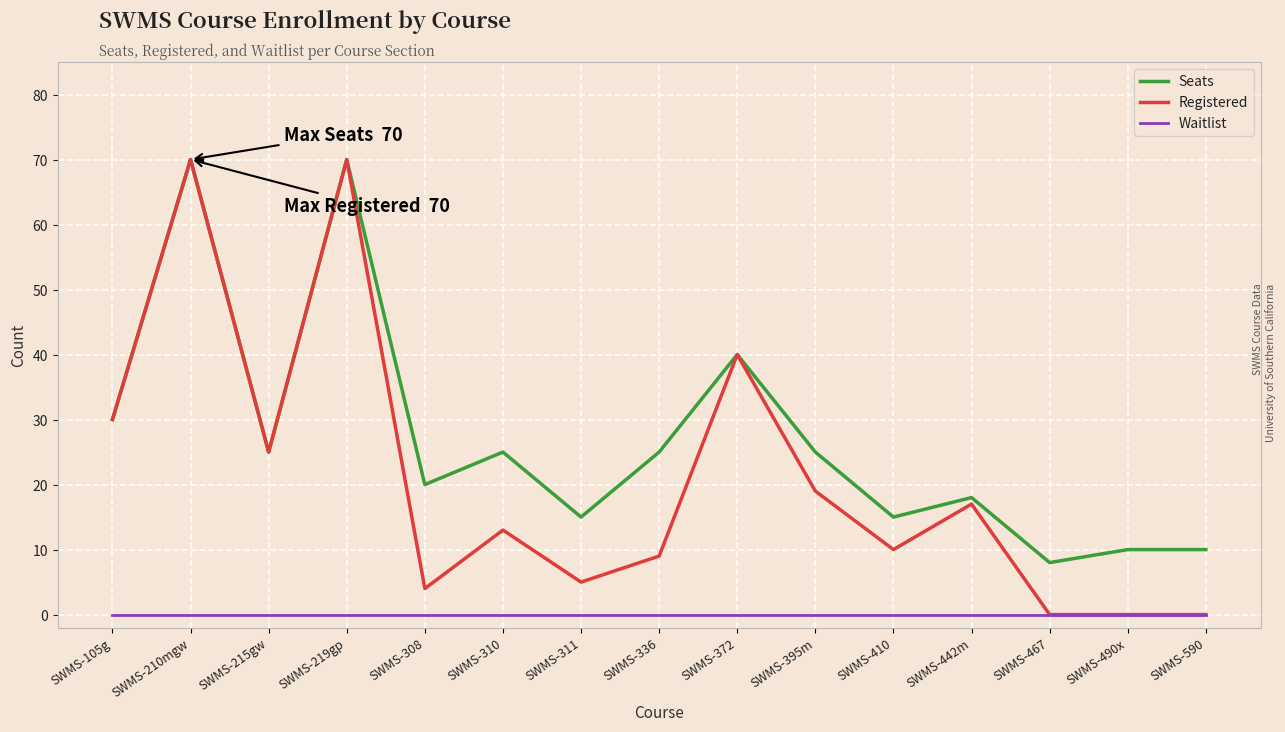

True or false: Seats and Waitlist cross at least once.

False